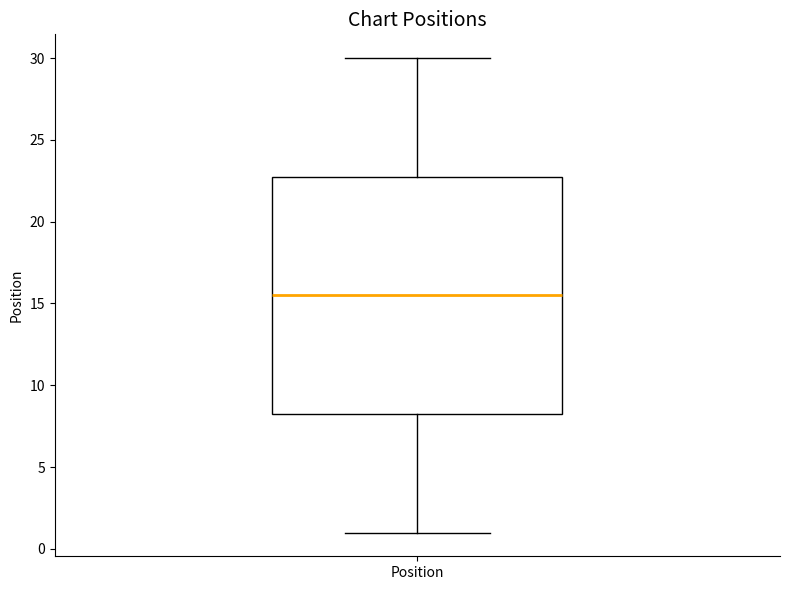

Read this box plot against the y-axis: the position of the median line, the range covered by the box, and the ends of both whiskers. The values are not printed on the chart, so give them approximately, as read against the axis.

median 15.5, box 8.5 to 23.0, whiskers 1.0 to 30.0